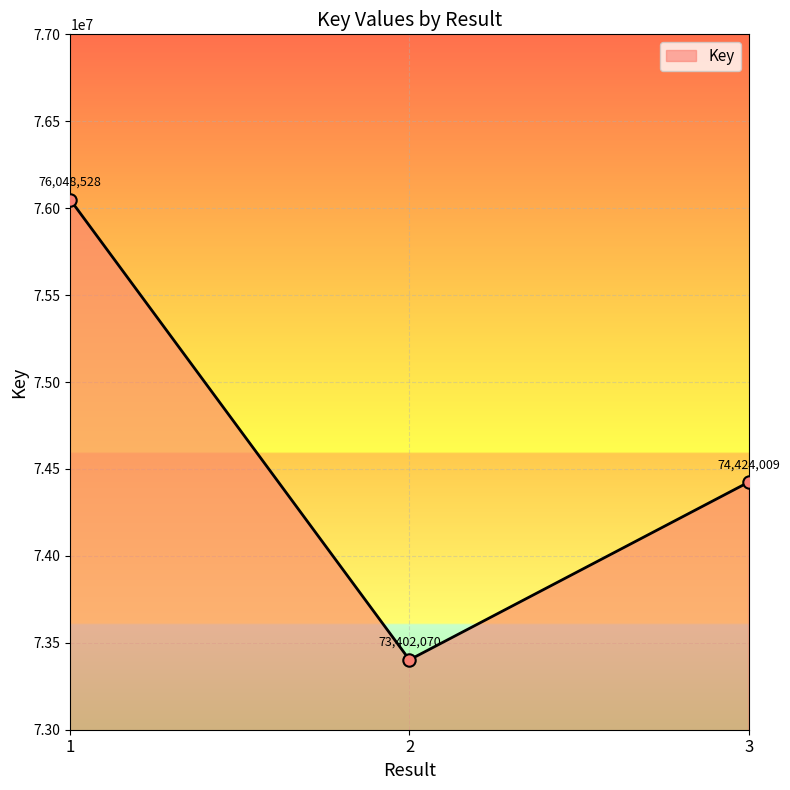

What is the ratio of the value at 1 to the value at 2?

1.0